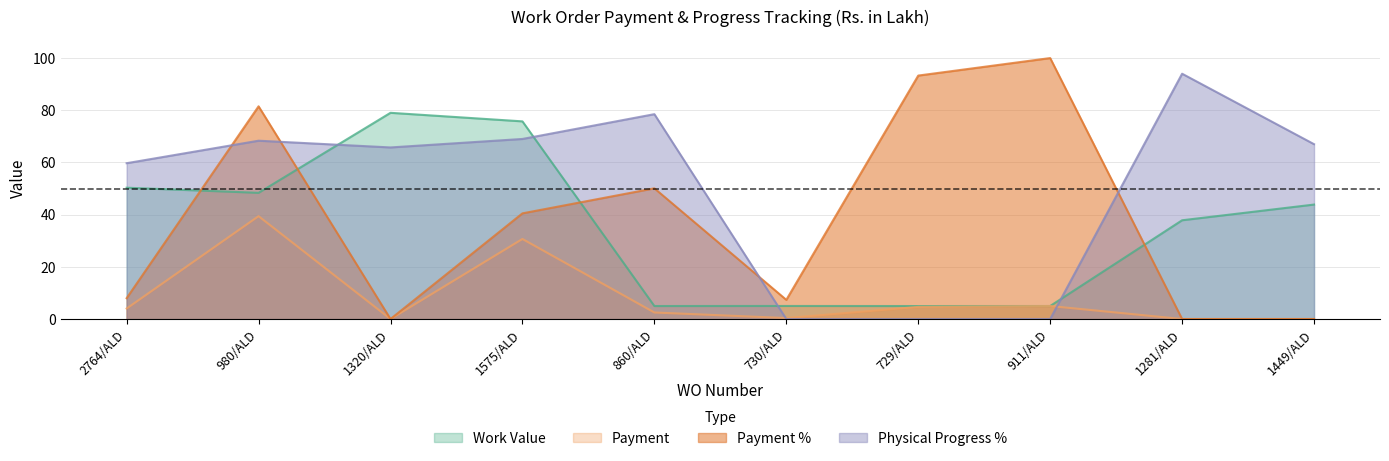

What is the sum of the Payment values at 2764/ALD and 1575/ALD?

34.7